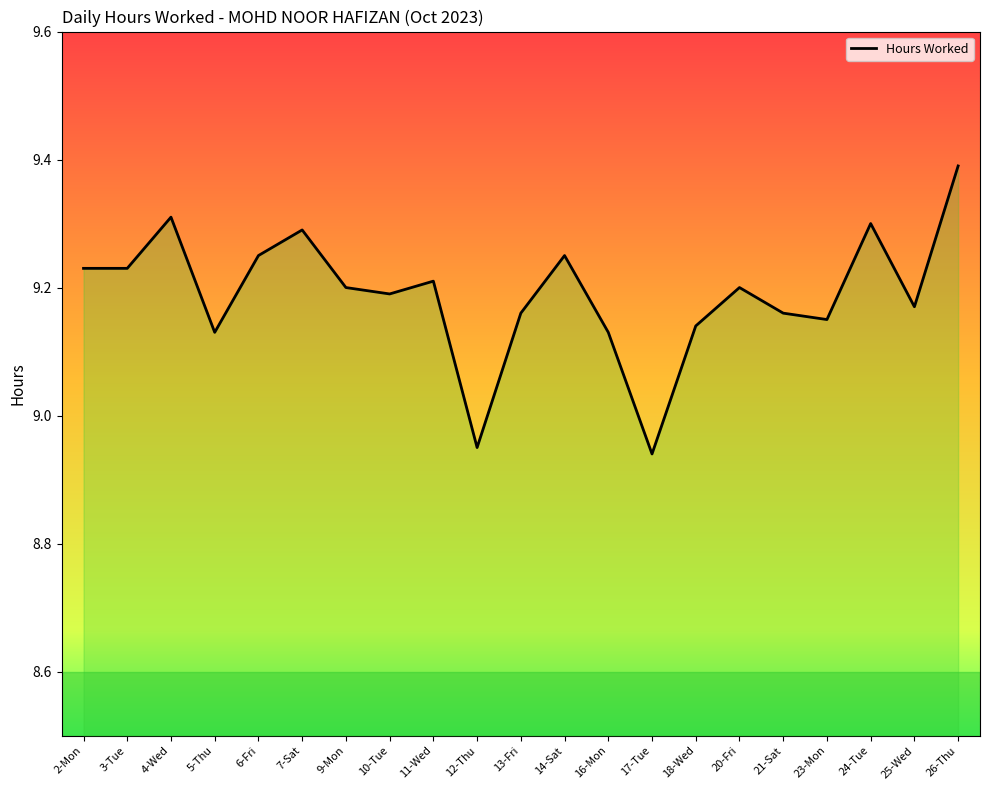

How many series are shown in this chart?

1